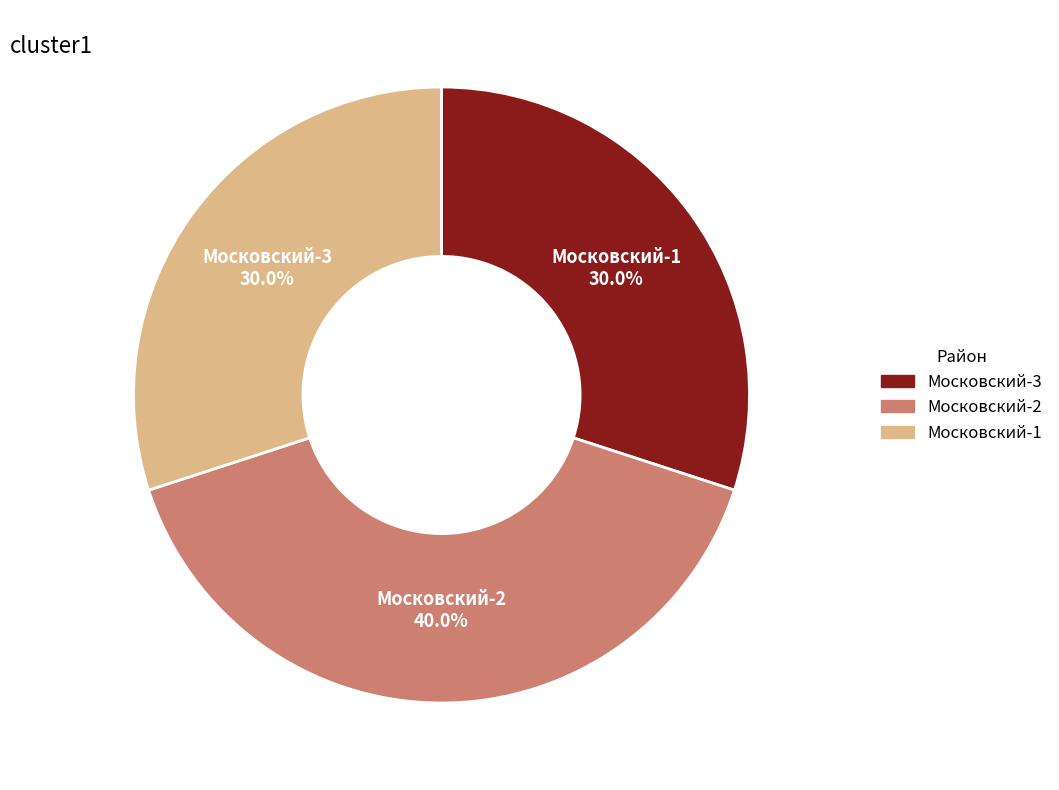

To the nearest percent, what is the average slice percentage?

33%